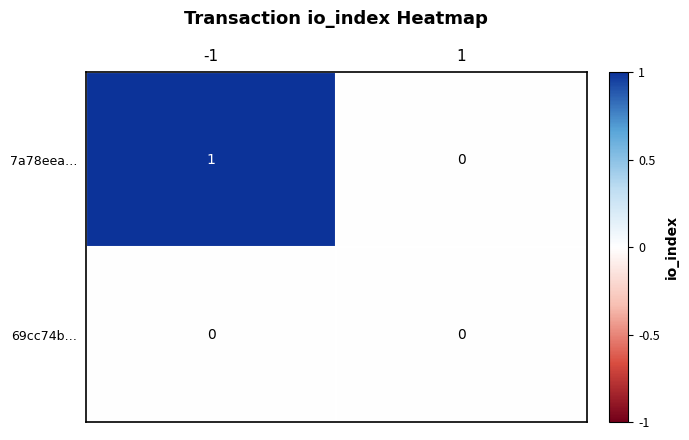

Which series has the largest total across all categories?

7a78eea…